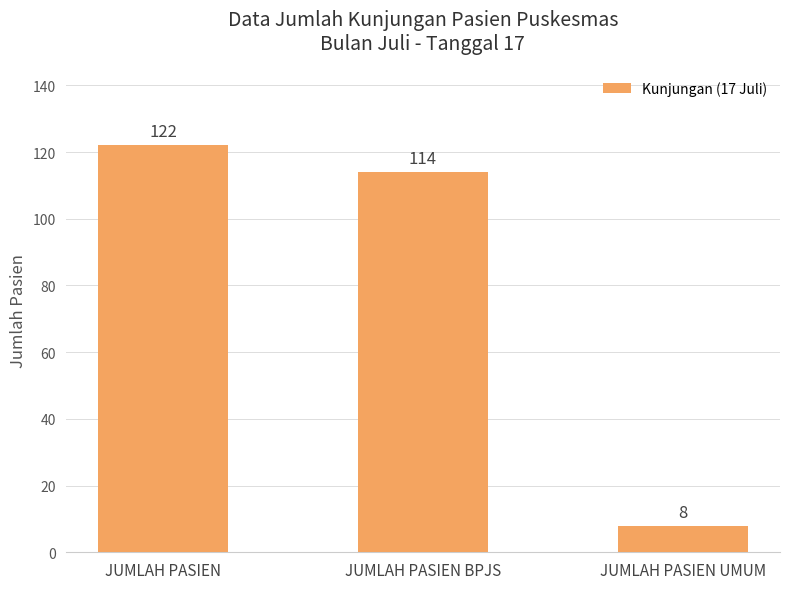

Read the value at JUMLAH PASIEN.

122